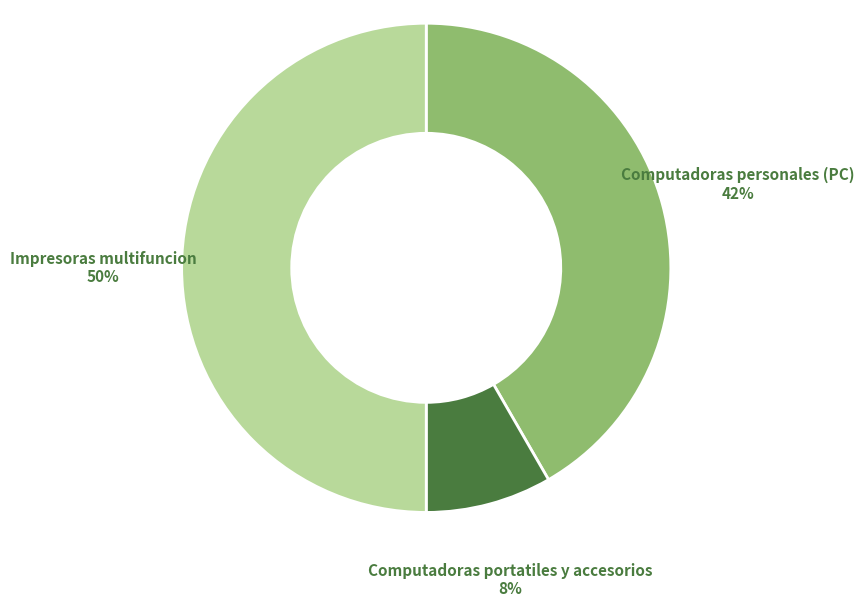

Count the number of slices in the pie.

3